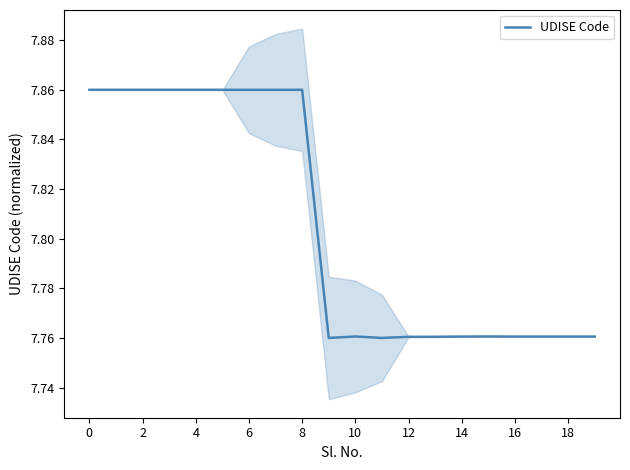

Is it true that UDISE Code equals 10.3 at 10?

False